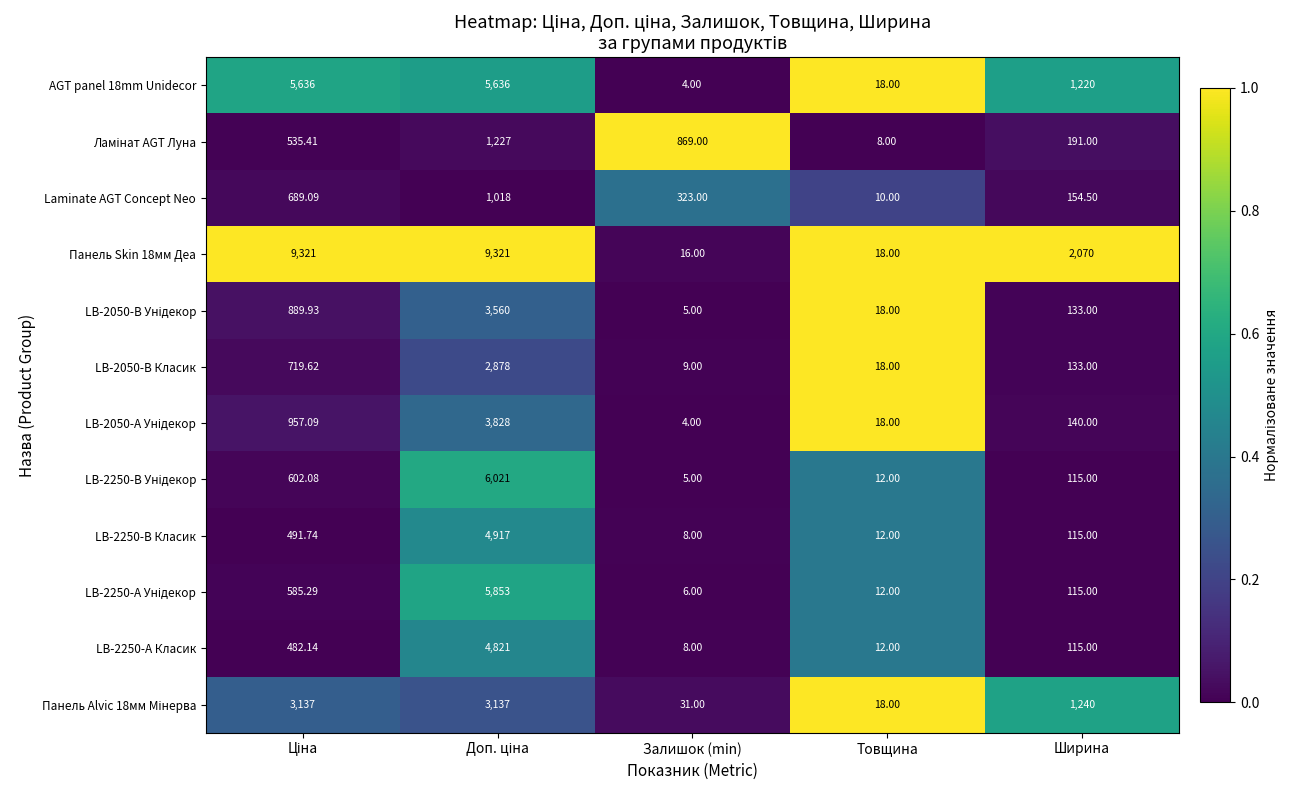

Which category has the lowest value in the AGT panel 18mm Unidecor series?

Залишок (min)